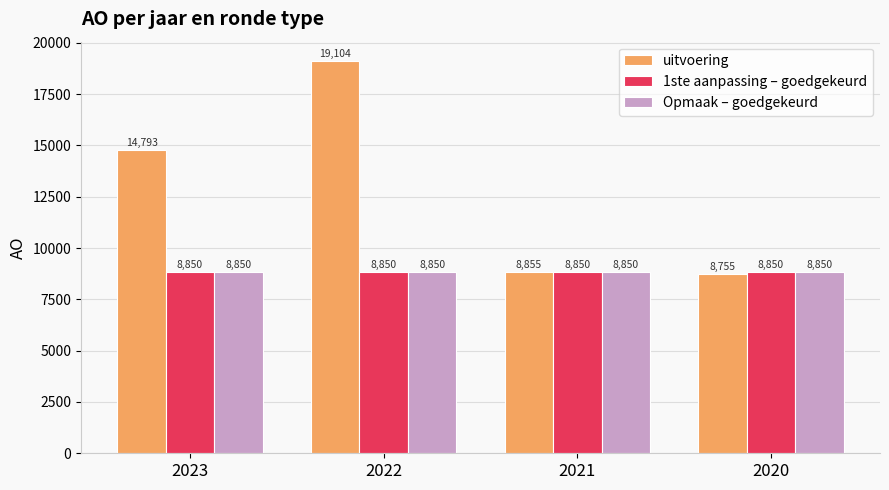

What is the value of the Opmaak – goedgekeurd bar at the 4th from the left?

8850